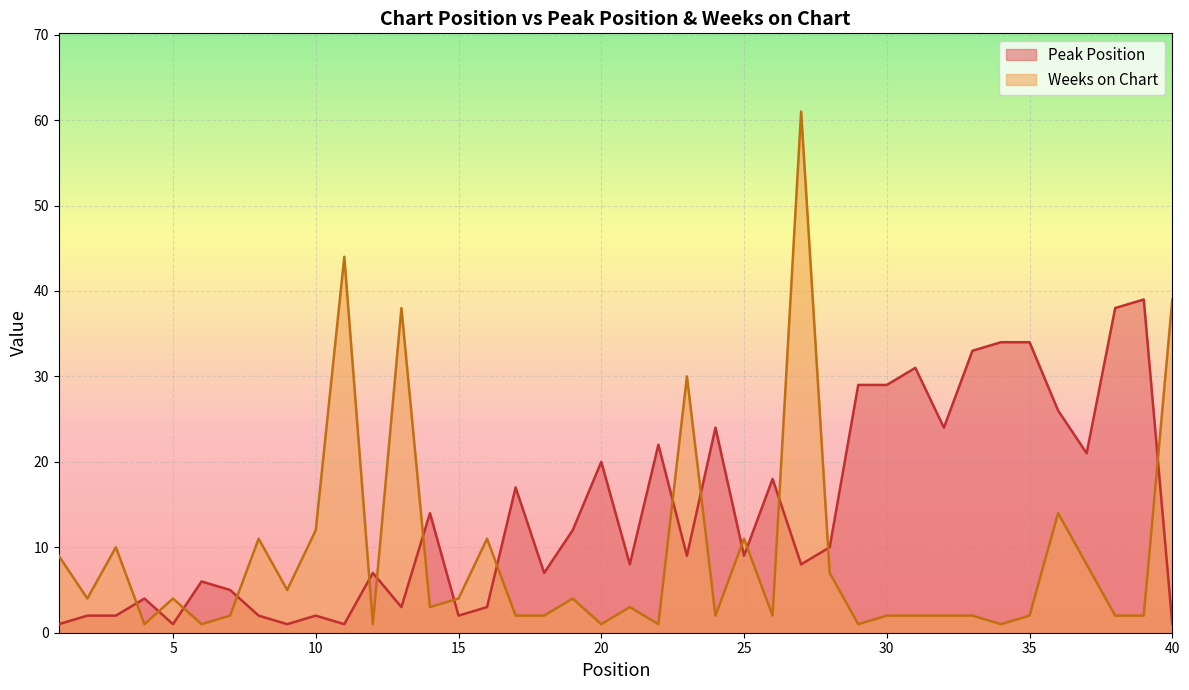

What is the difference between the second highest and minimum values in the Weeks on Chart series?

43